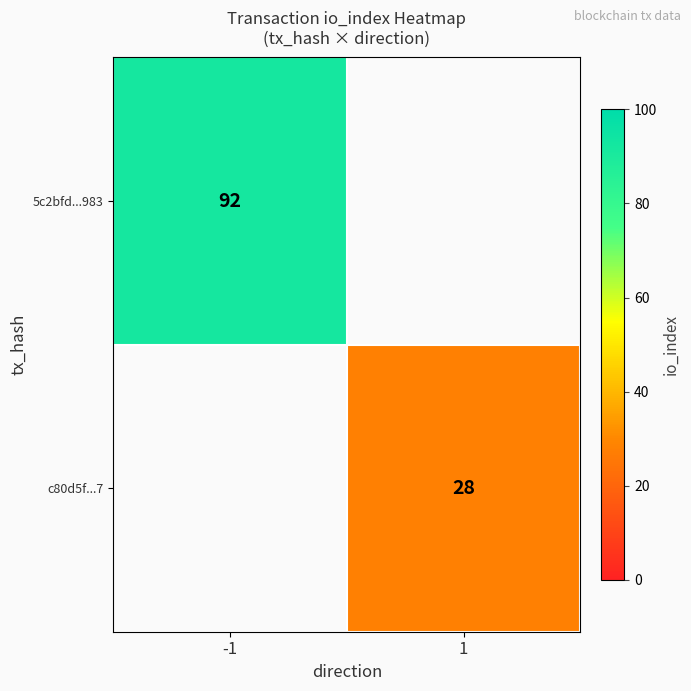

The 5c2bfd...983 series shows 32 at -1. True or false?

False